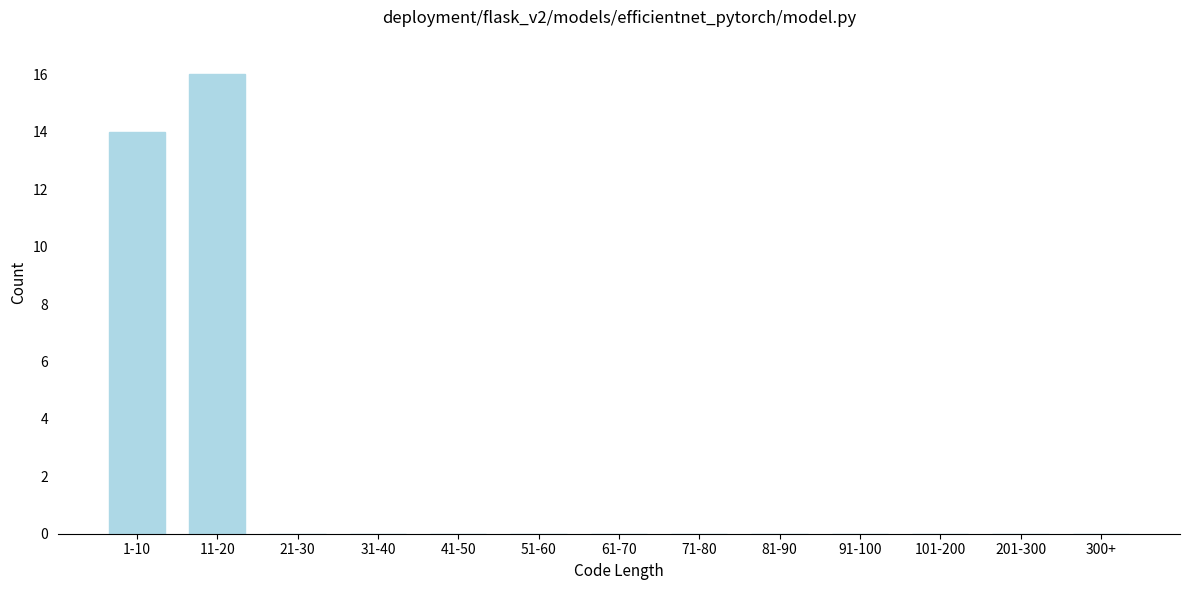

Reading left to right, transcribe all the data shown in this chart.

1-10=14	11-20=16	21-30=0	31-40=0	41-50=0	51-60=0	61-70=0	71-80=0	81-90=0	91-100=0	101-200=0	201-300=0	300+=0